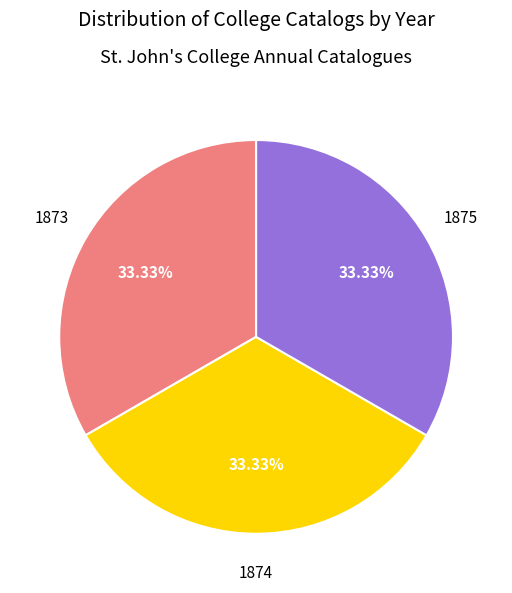

How many slices are in this pie chart?

3